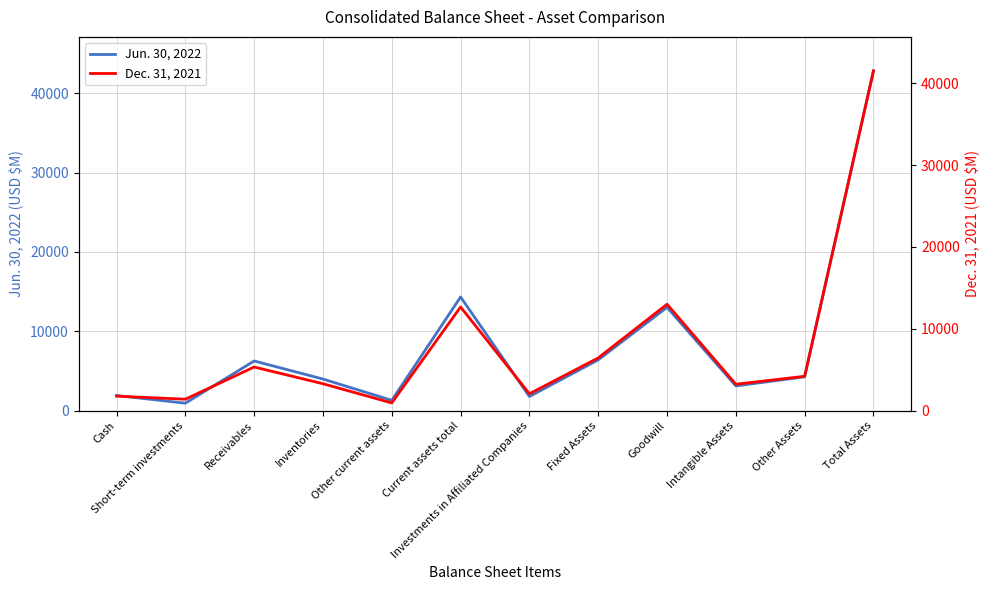

How many interior local peaks does the Dec. 31, 2021 series have?

3